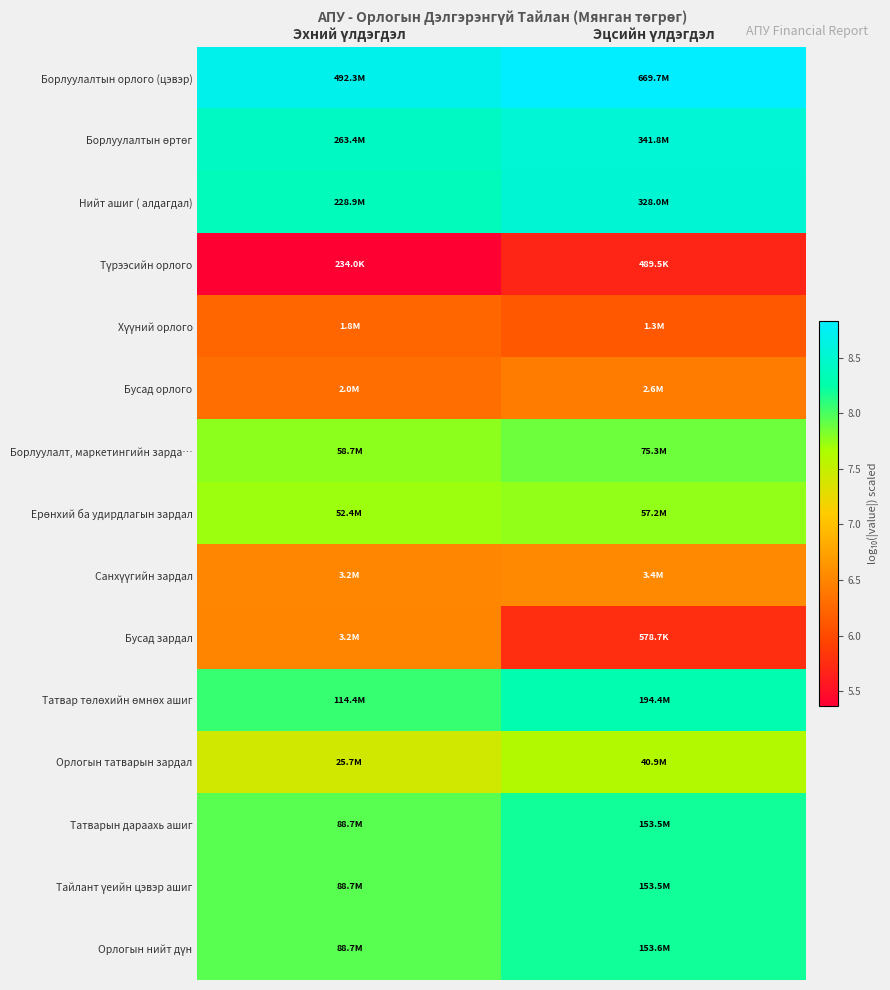

At Эхний үлдэгдэл, list the series in order from smallest to largest.

Түрээсийн орлого, Хүүний орлого, Бусад орлого, Бусад зардал, Санхүүгийн зардал, Орлогын татварын зардал, Ерөнхий ба удирдлагын зардал, Борлуулалт, маркетингийн зарда…, Орлогын нийт дүн, Татварын дараахь ашиг, Тайлант үеийн цэвэр ашиг, Татвар төлөхийн өмнөх ашиг, Нийт ашиг ( алдагдал), Борлуулалтын өртөг, Борлуулалтын орлого (цэвэр)